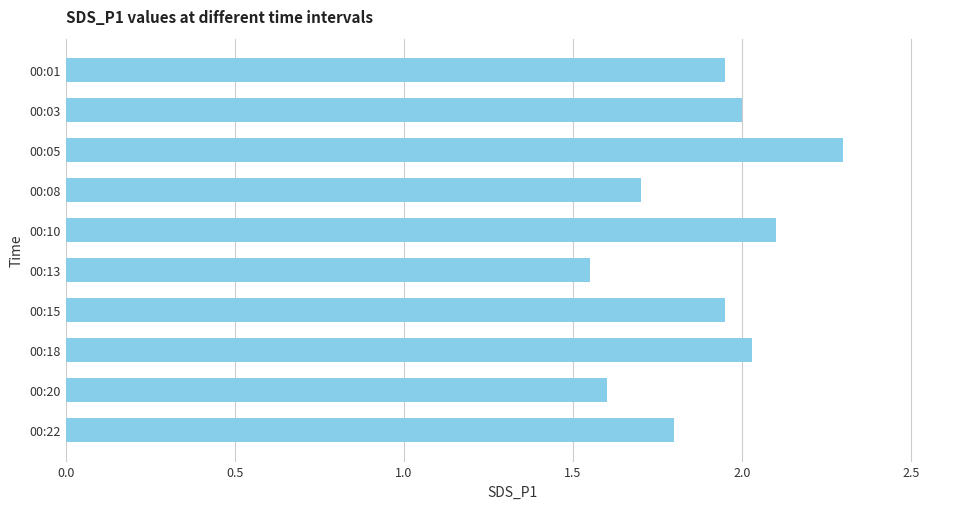

Does the chart contain any negative values?

No